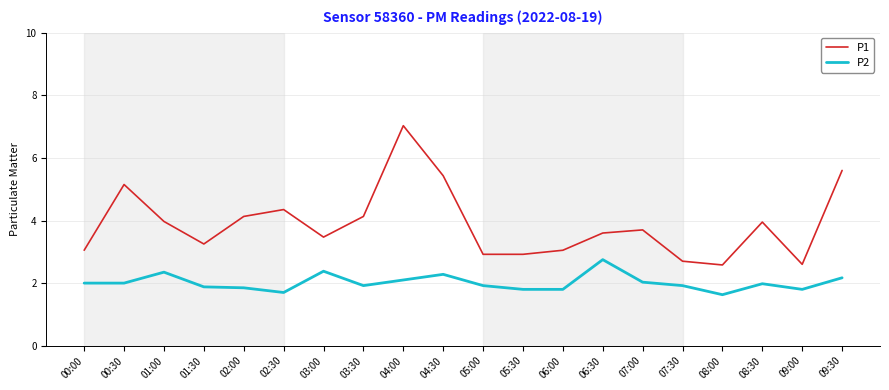

List the series in order of their overall mean, lowest first.

P2, P1